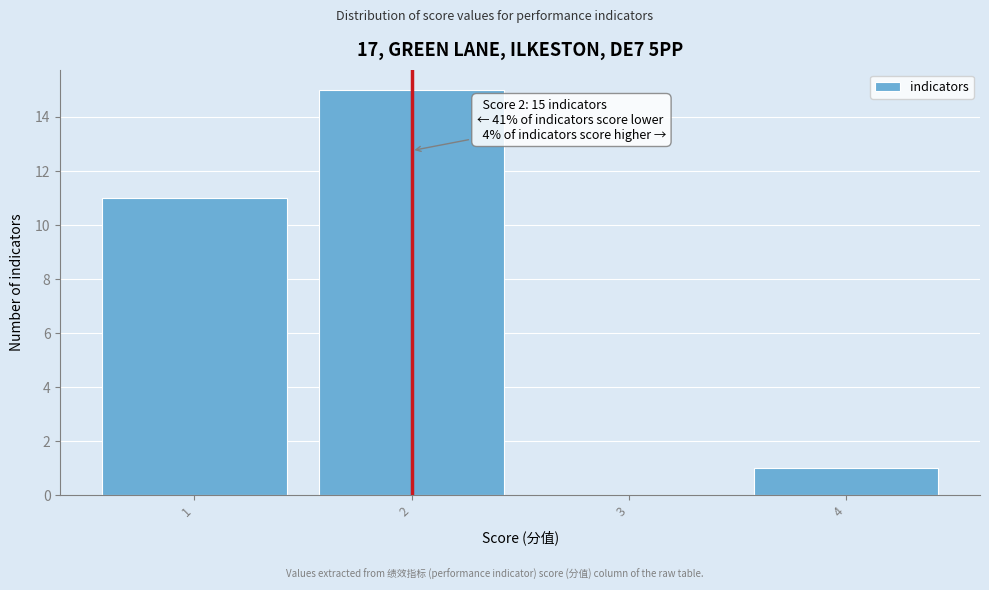

Which range on the x-axis has the tallest bar?

1.5 to 2.5